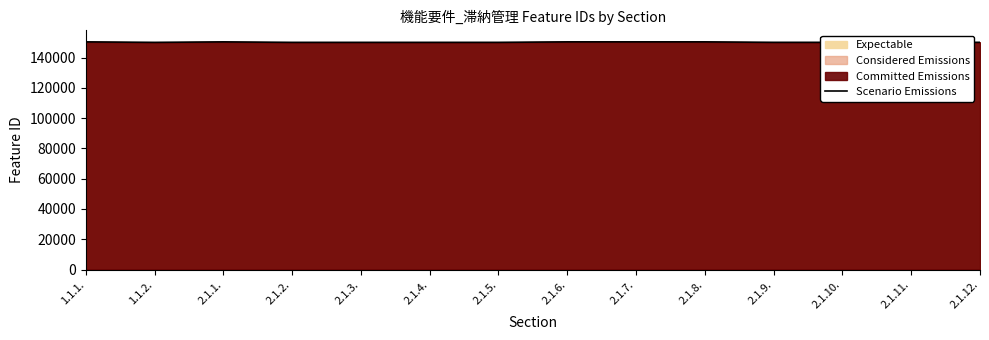

What is the average value?

150129